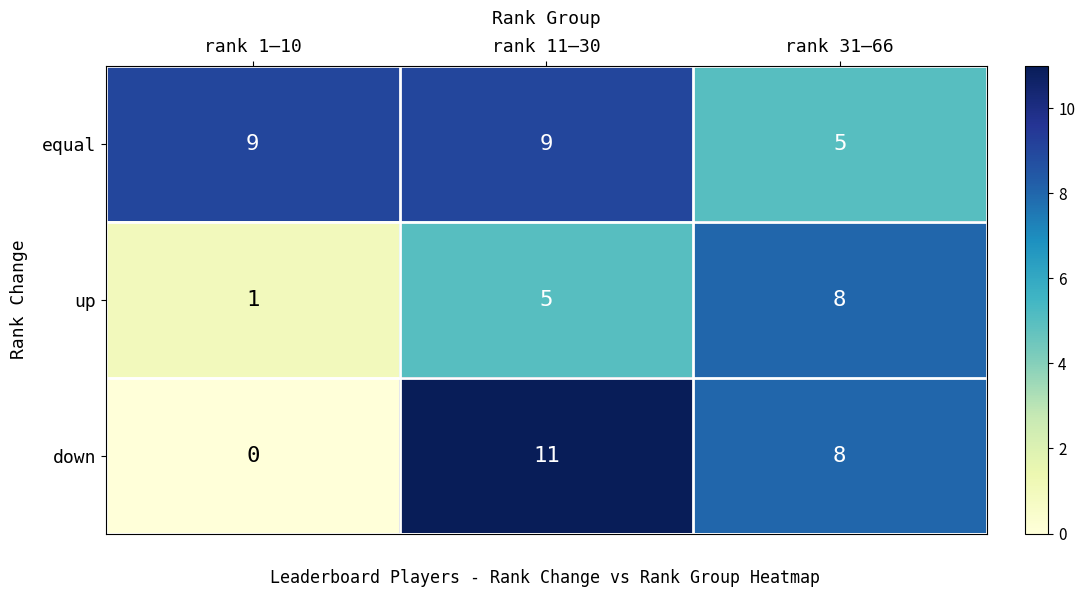

Read the up value at rank 31–66.

8